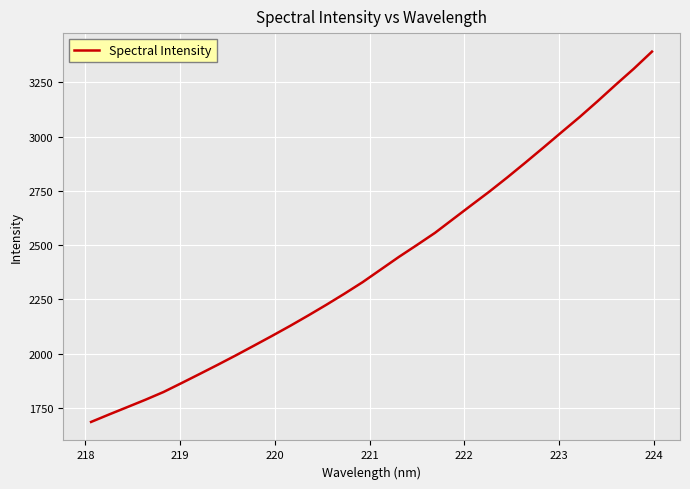

What is the maximum value shown in the chart?

3391.2